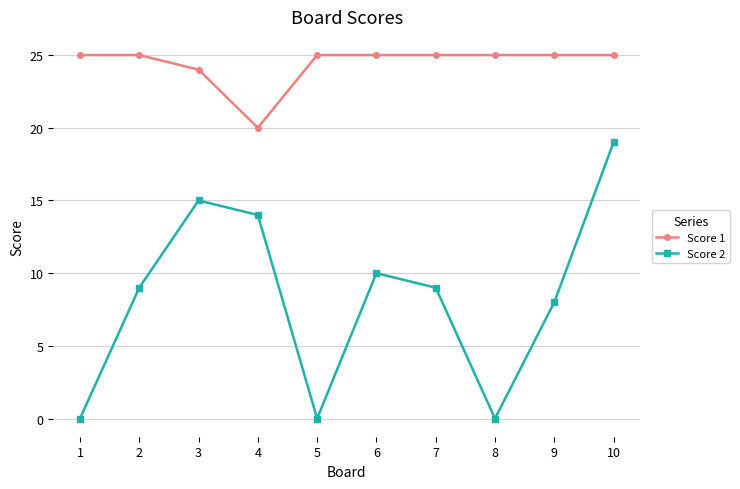

What are all the series names shown in the legend?

Score 1, Score 2